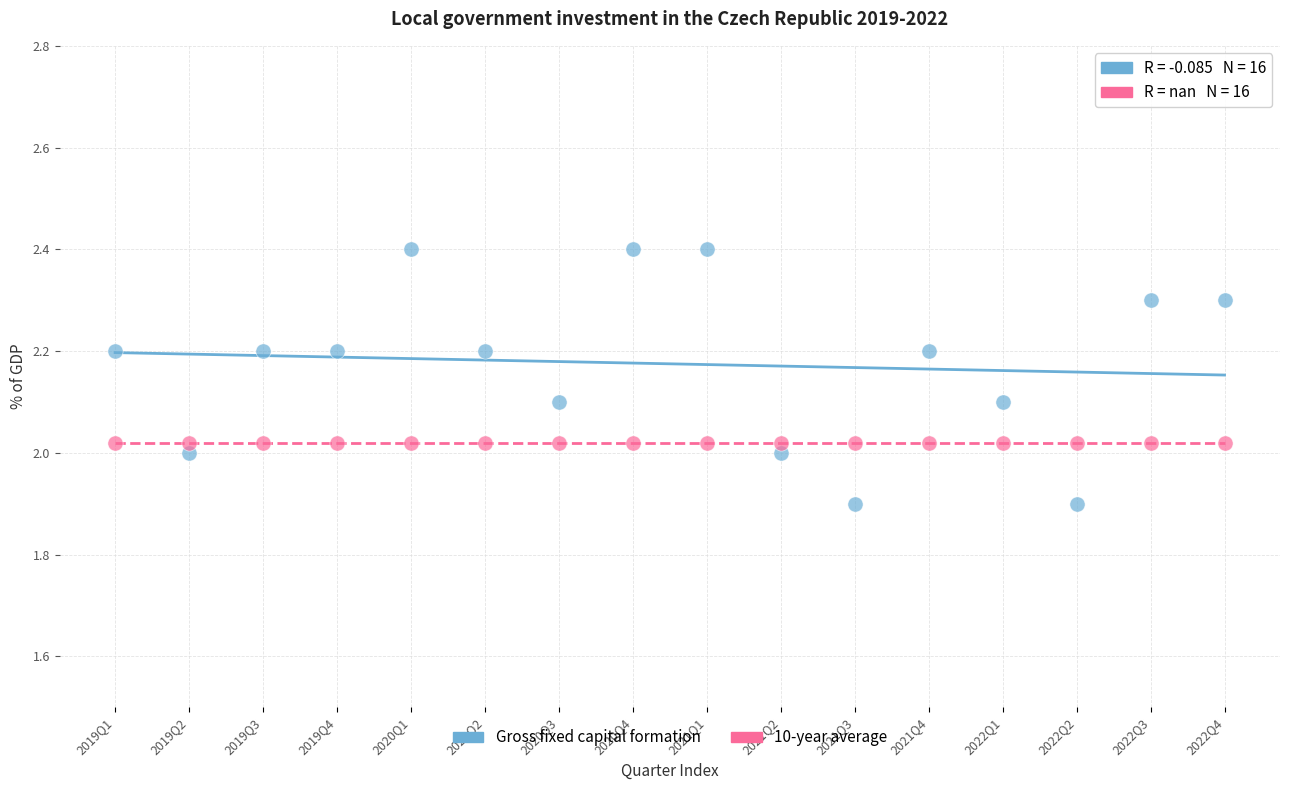

Which series reaches the minimum Y coordinate?

Gross fixed capital formation